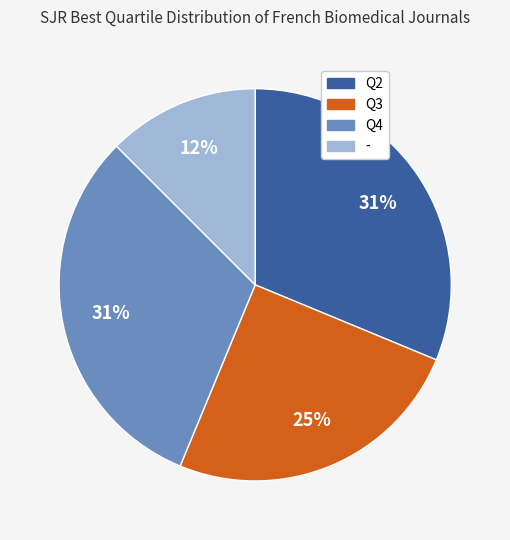

To the nearest percent, what portion does Q4 represent?

31%